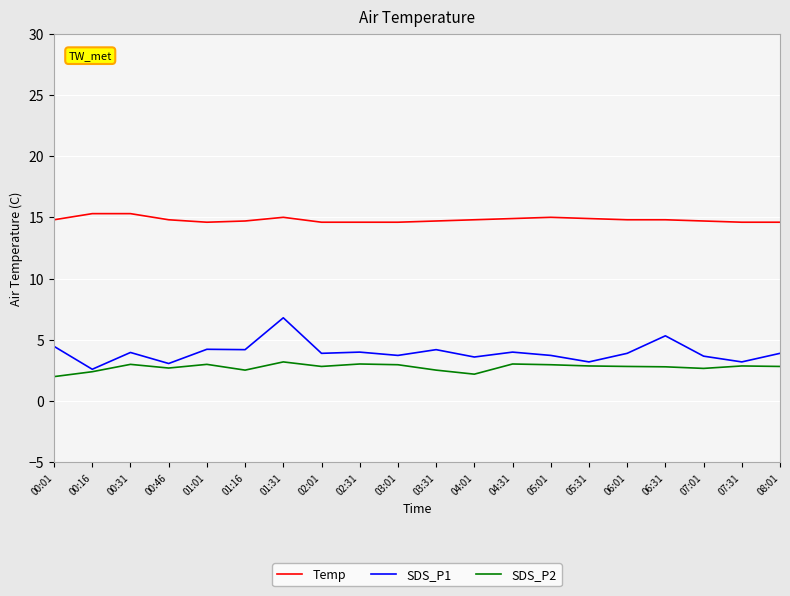

What position from the right is 08:01?

1